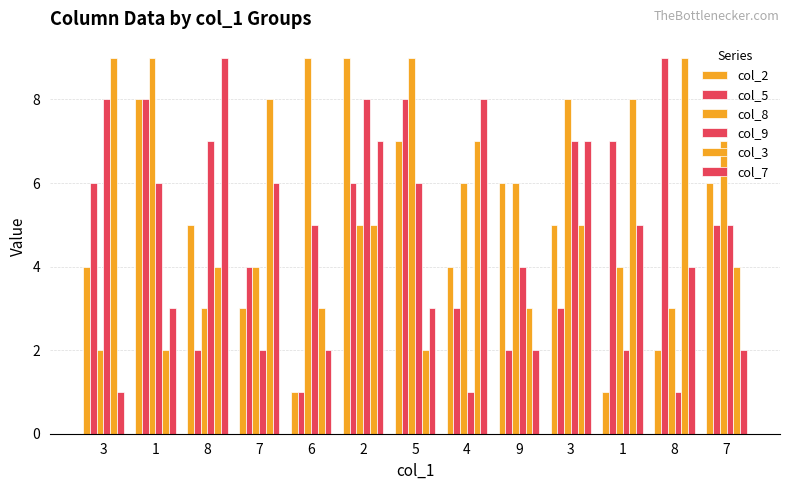

At which label is col_7 closest to 5?

1